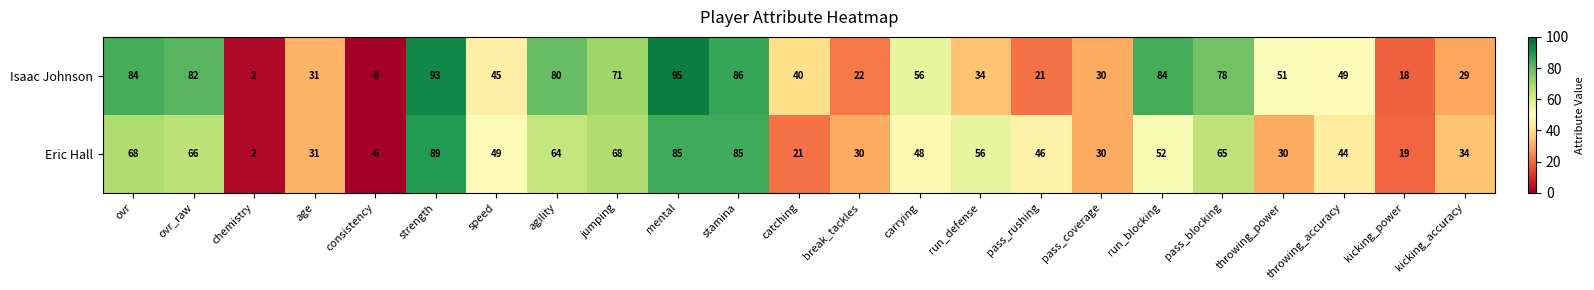

Count the number of data series in this chart.

2